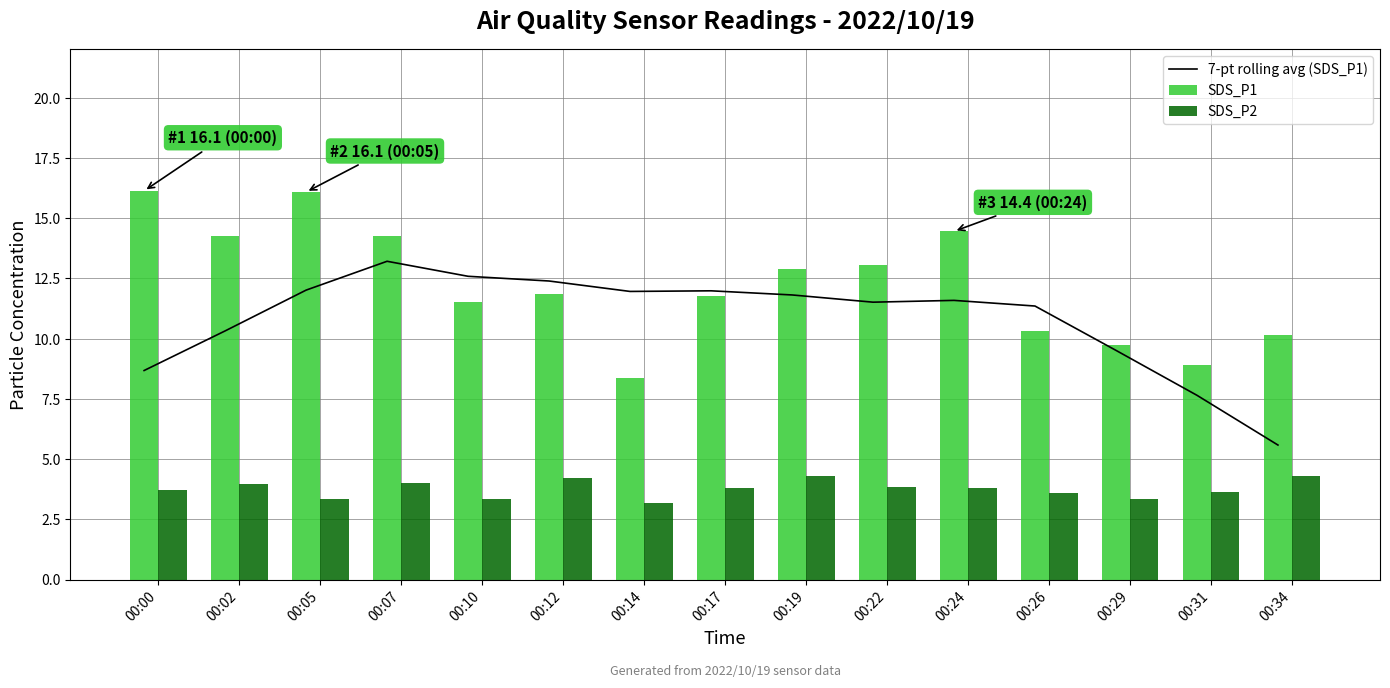

Are the bars horizontal?

No